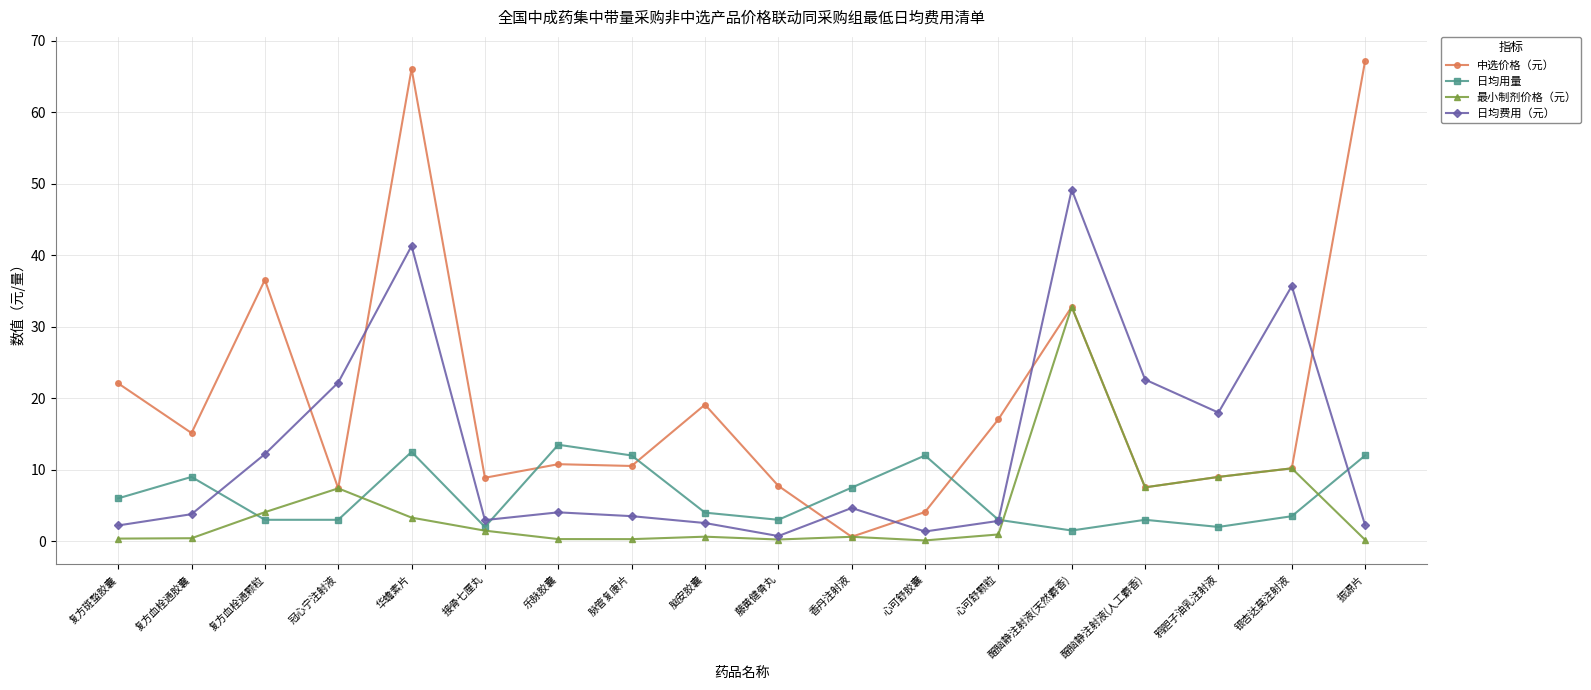

What is the highest value of the 日均用量 series?

13.5